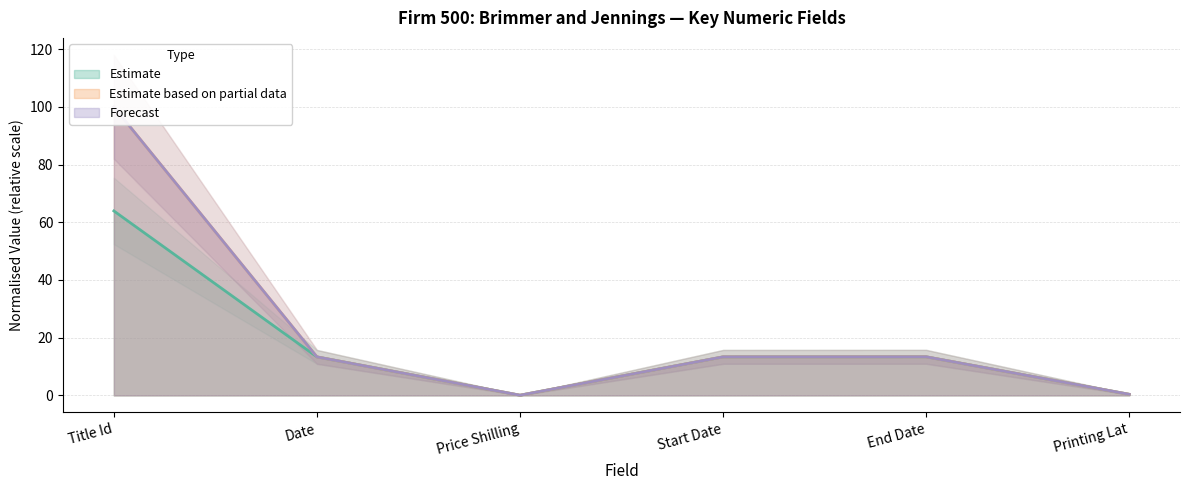

What is the difference between the maximum and second lowest values in the Forecast series?

99.6